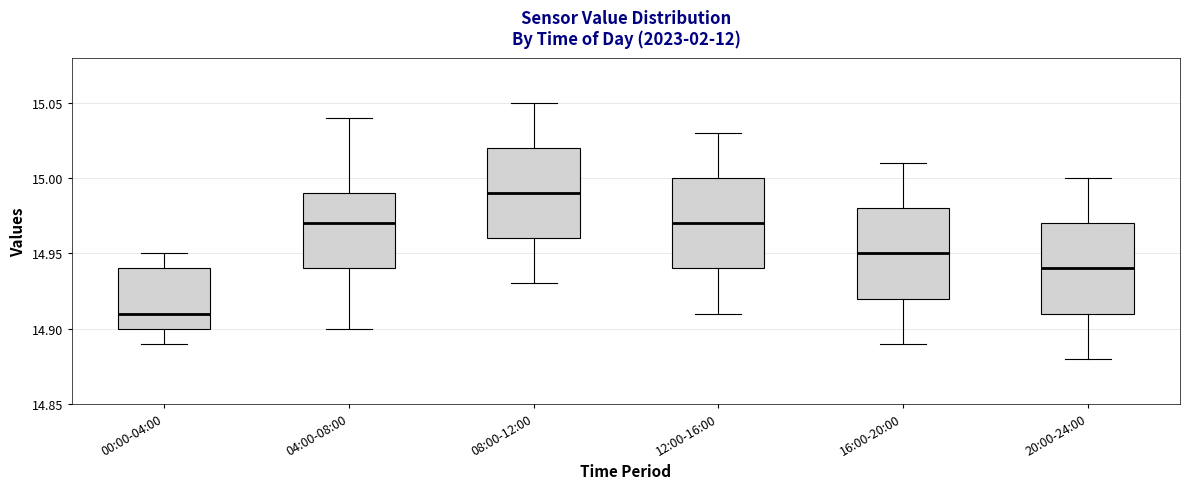

Reading left to right, read every box against the y-axis: the position of its median line, the range the box covers, and the ends of its whiskers. The values are not printed on the chart, so give them approximately, as read against the axis.

00:00-04:00: median 14.91, box 14.90 to 14.94, whiskers 14.89 to 14.95
04:00-08:00: median 14.97, box 14.94 to 14.99, whiskers 14.90 to 15.04
08:00-12:00: median 14.99, box 14.96 to 15.02, whiskers 14.93 to 15.05
12:00-16:00: median 14.97, box 14.94 to 15.00, whiskers 14.91 to 15.03
16:00-20:00: median 14.95, box 14.92 to 14.98, whiskers 14.89 to 15.01
20:00-24:00: median 14.94, box 14.91 to 14.97, whiskers 14.88 to 15.00